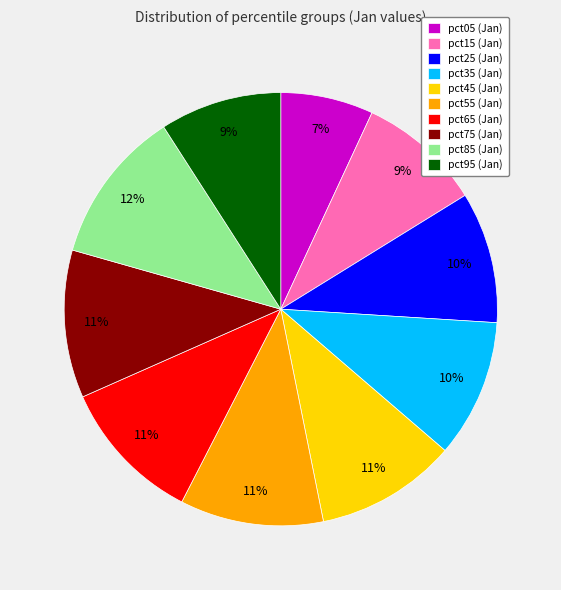

Count the number of slices in the pie.

10